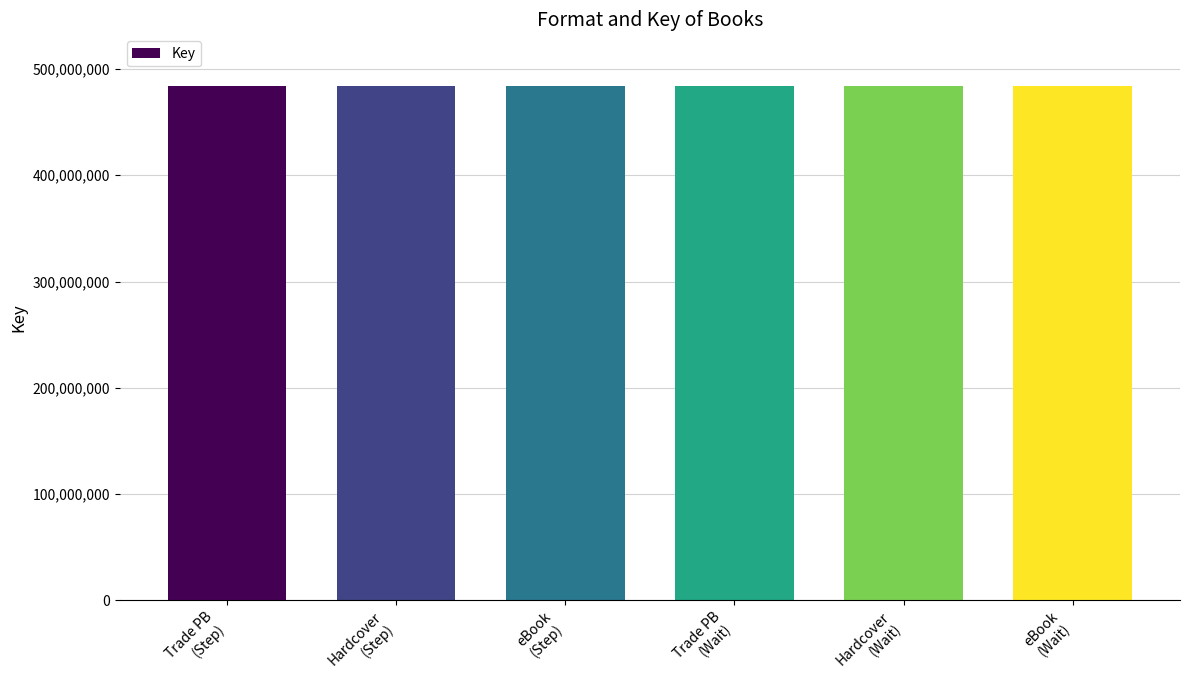

What is the minimum value shown in the chart?

484205063